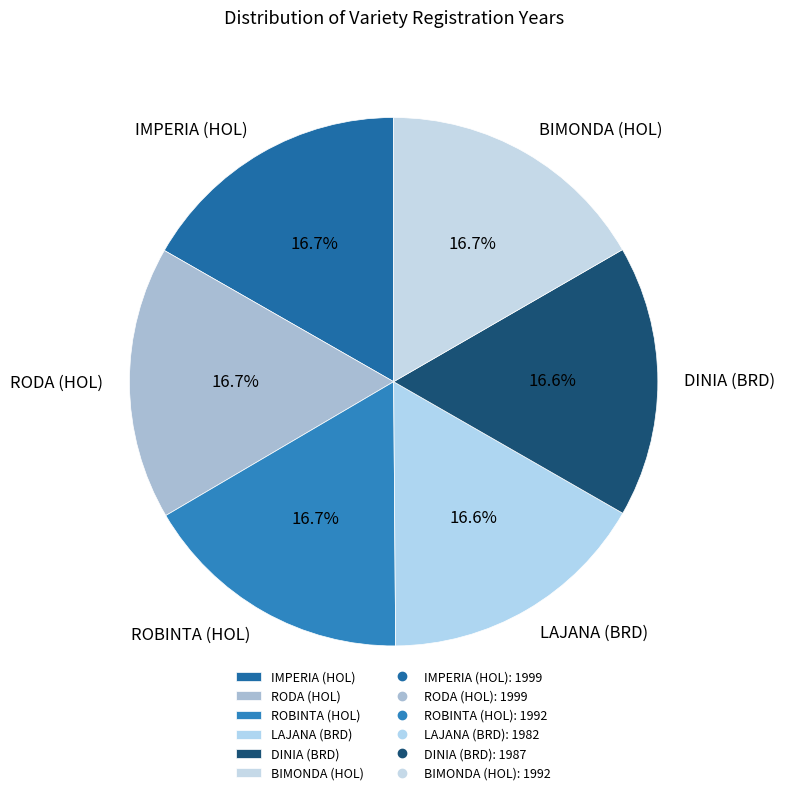

How many segments does this pie chart have?

6